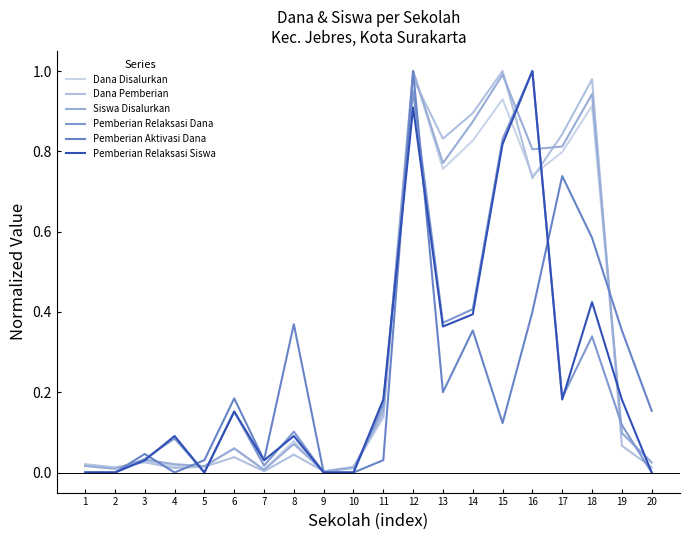

Does the chart have visible grid lines?

No